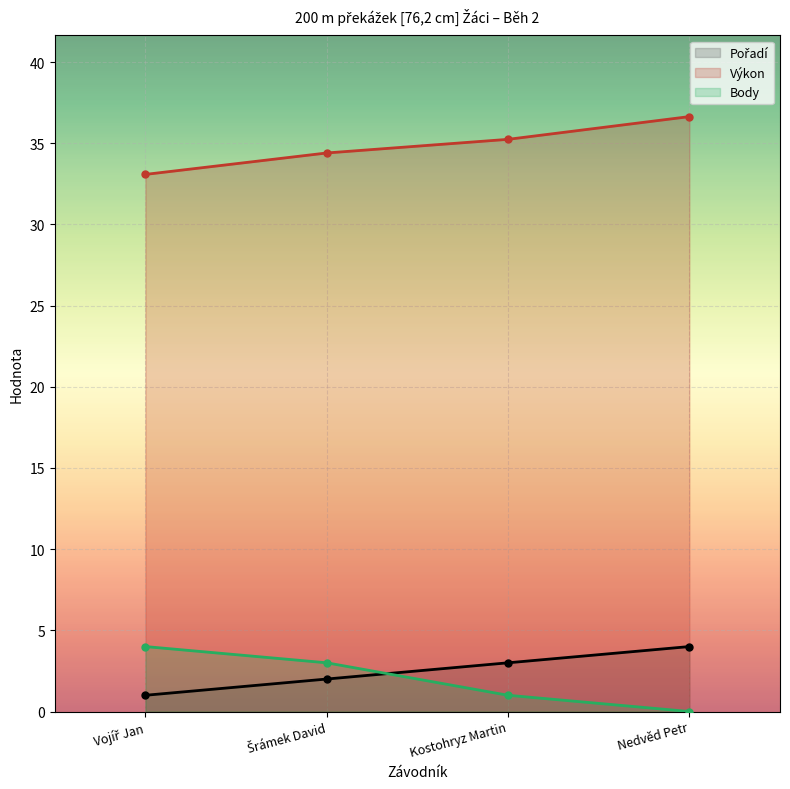

How many lines are shown in the chart?

3